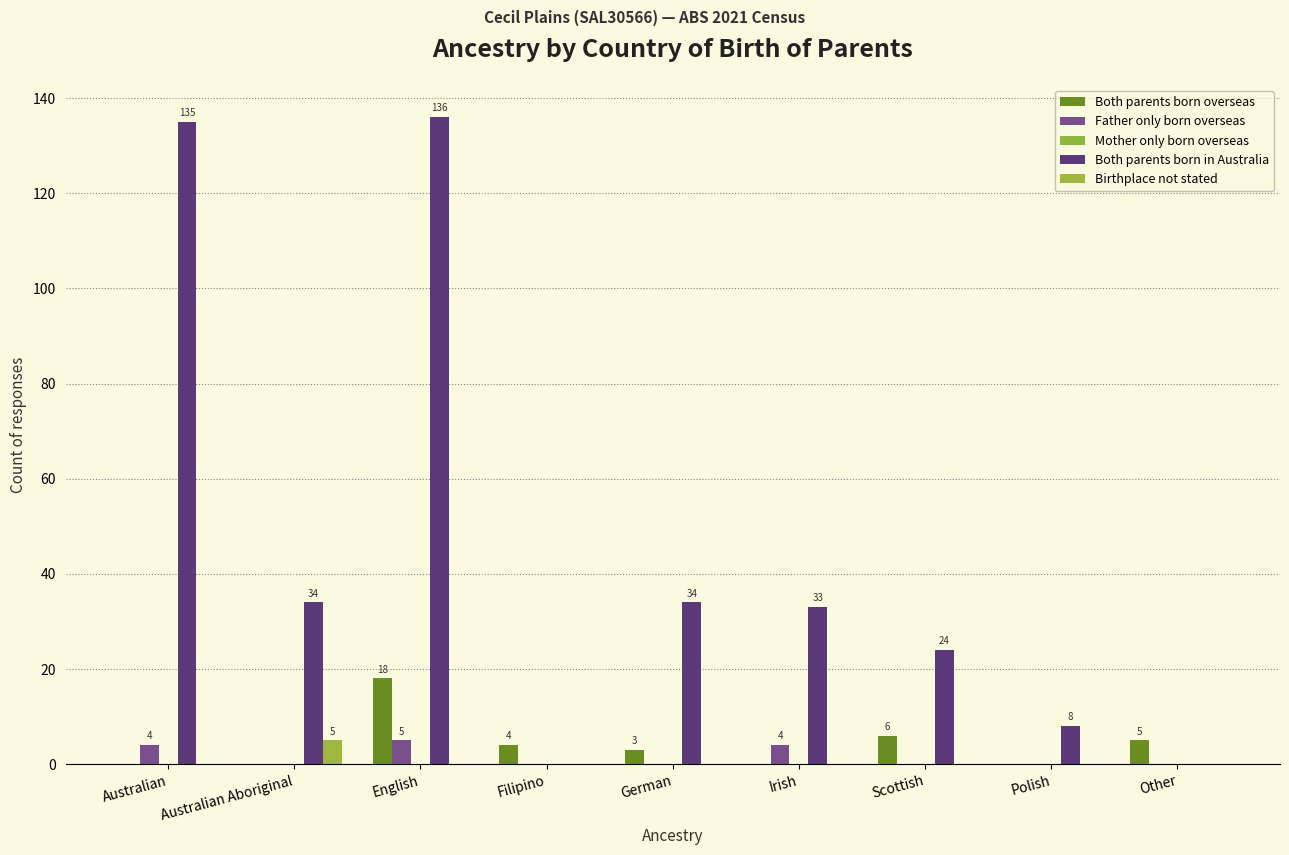

List the series in order of their peak value, lowest first.

Mother only born overseas, Father only born overseas, Birthplace not stated, Both parents born overseas, Both parents born in Australia